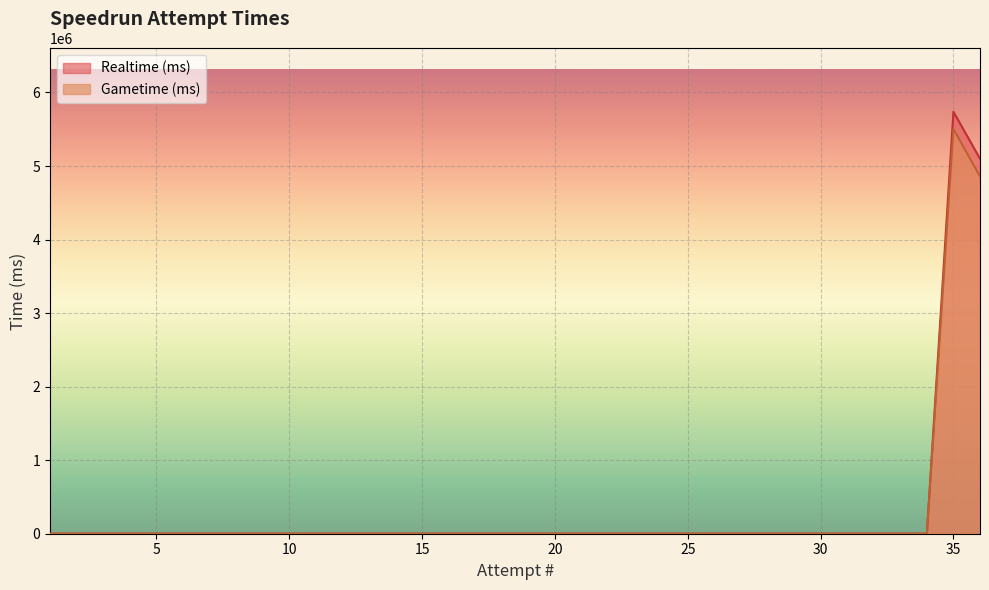

The Gametime (ms) series shows 0 at 19. True or false?

True